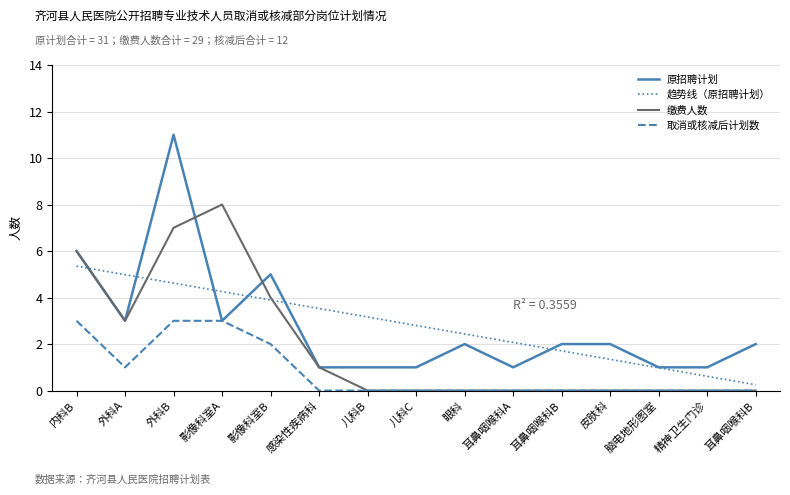

What are all the series names shown in the legend?

原招聘计划, 趋势线（原招聘计划）, 缴费人数, 取消或核减后计划数